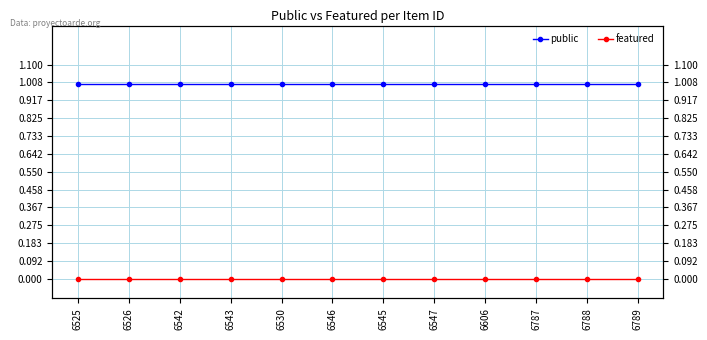

True or false: public and featured cross at least once.

False